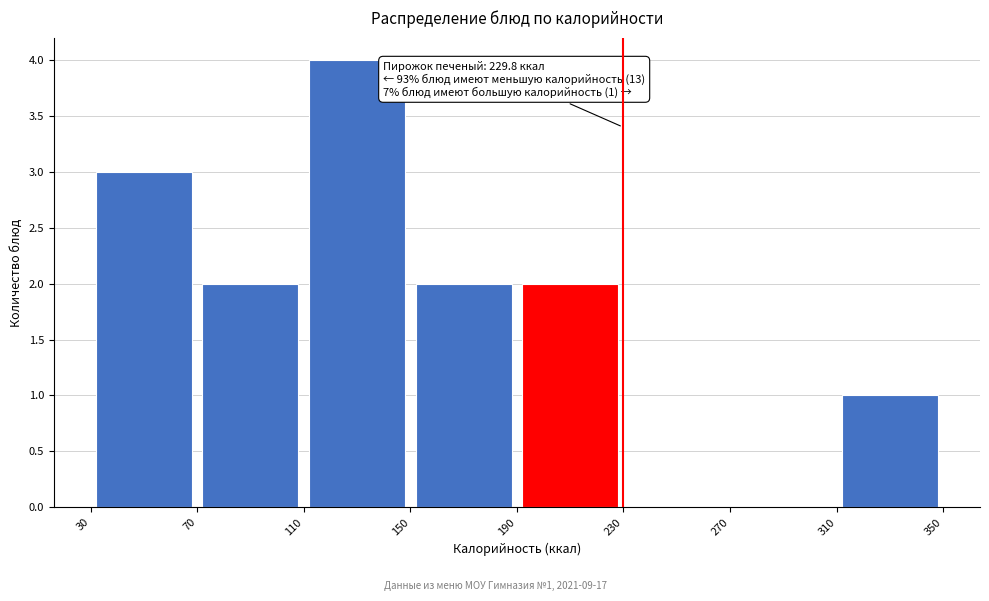

Which range on the x-axis has the tallest bar?

110 to 150